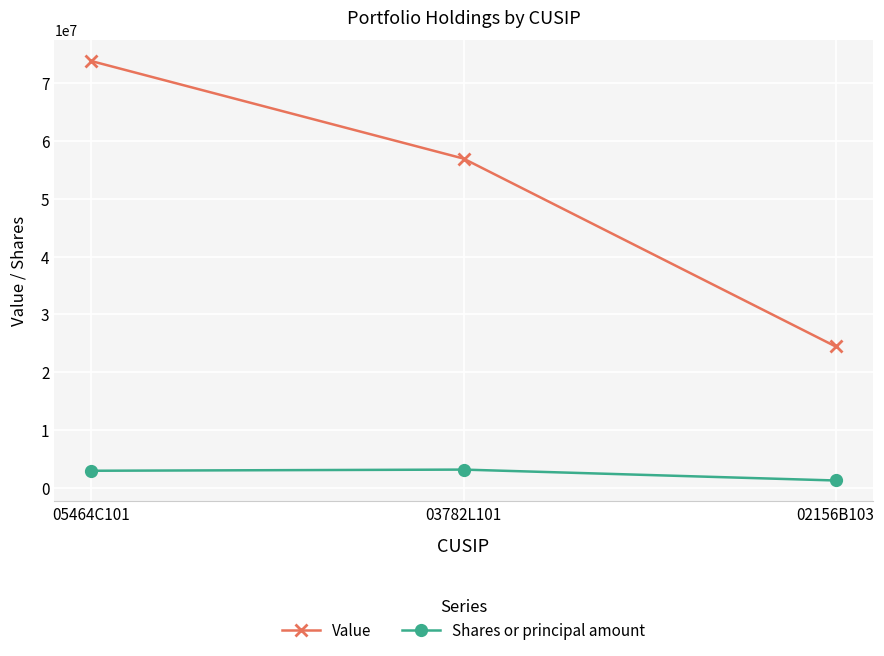

List the series in order of their peak value, lowest first.

Shares or principal amount, Value